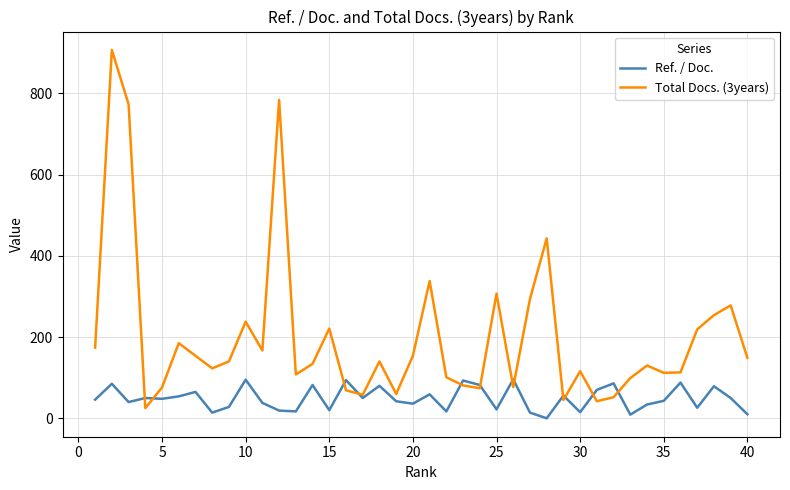

What is the highest value of the Ref. / Doc. series?

96